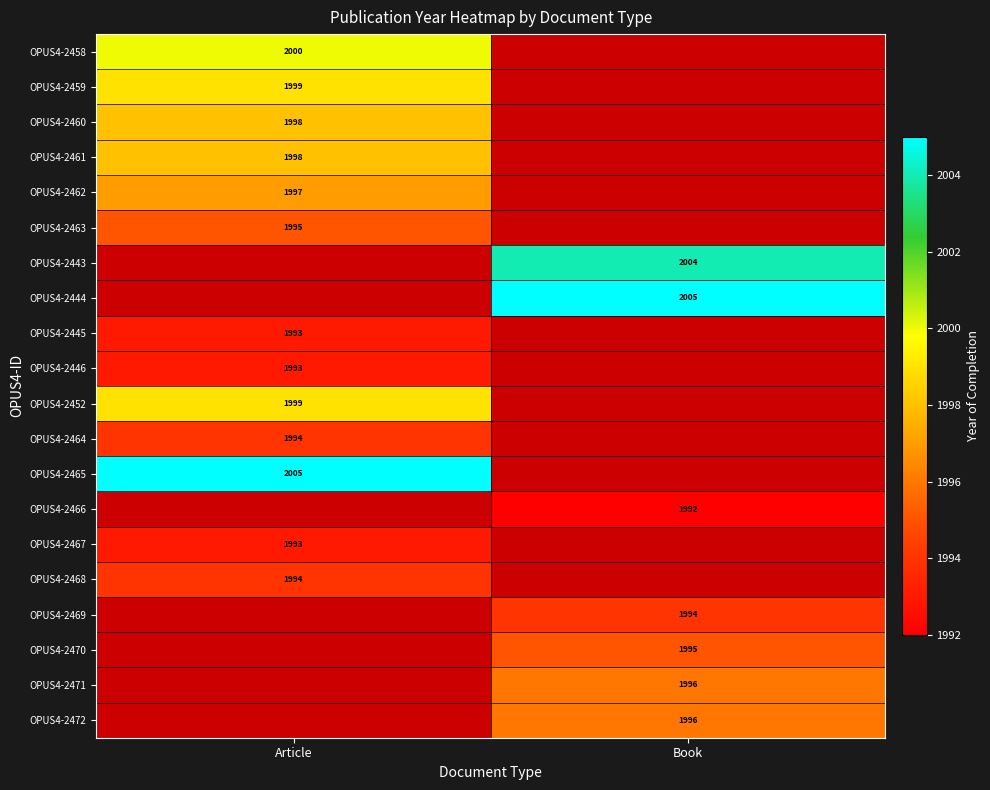

Is it true that OPUS4-2469 equals 1994 at Book?

True